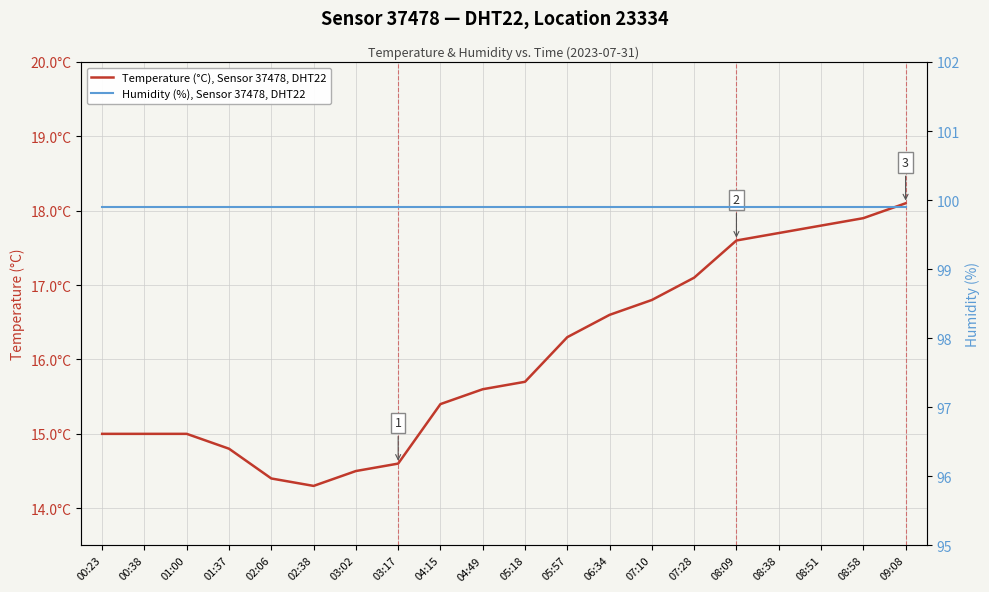

The Temperature (°C), Sensor 37478, DHT22 series shows 14.8 at 01:37. True or false?

True